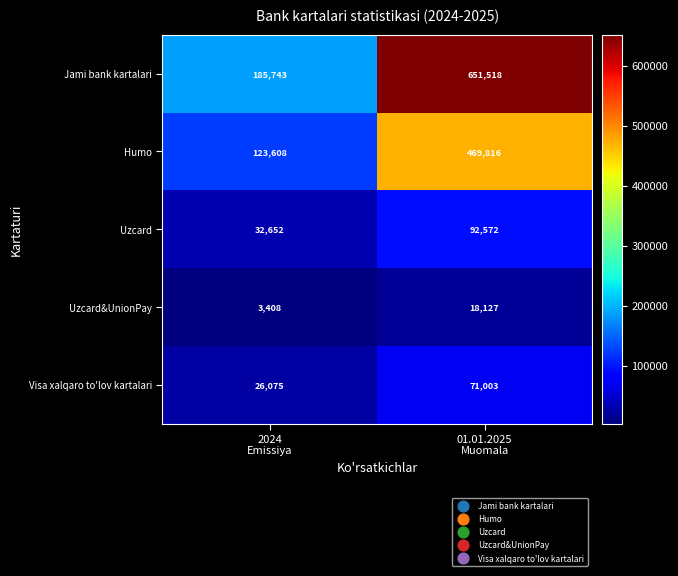

What is the difference between the maximum and minimum values in the Humo series?

346208